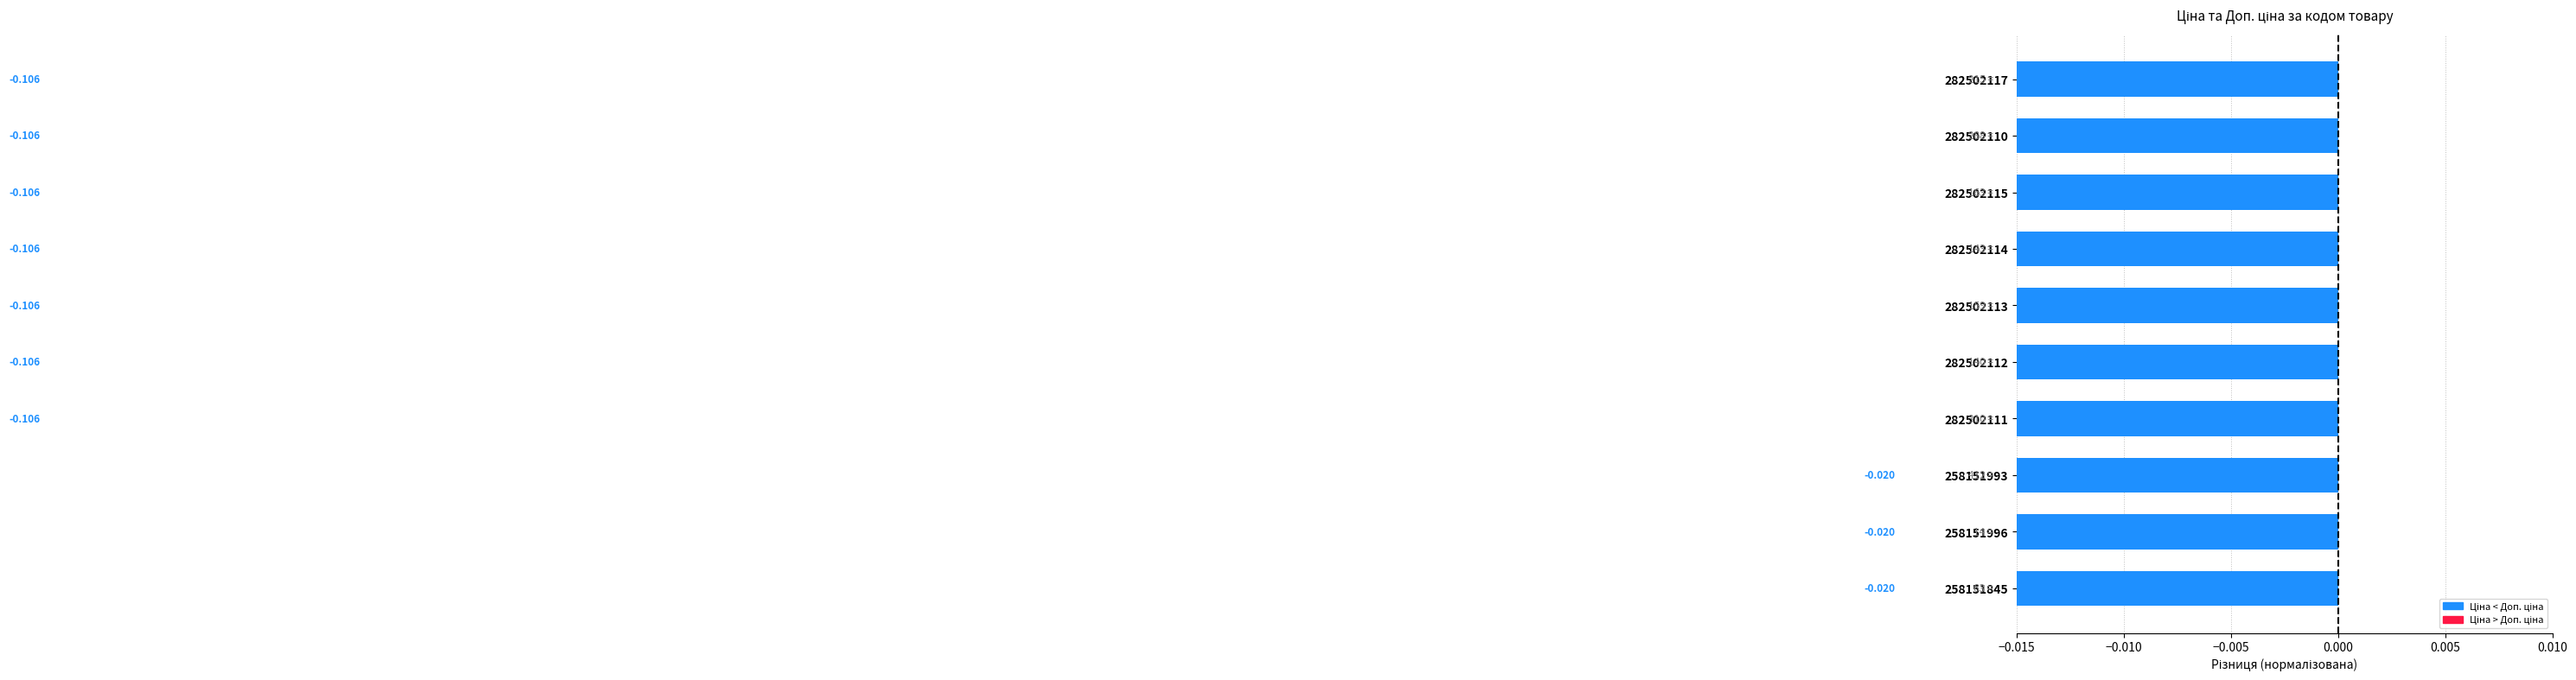

What is the sum of all values?

-0.8